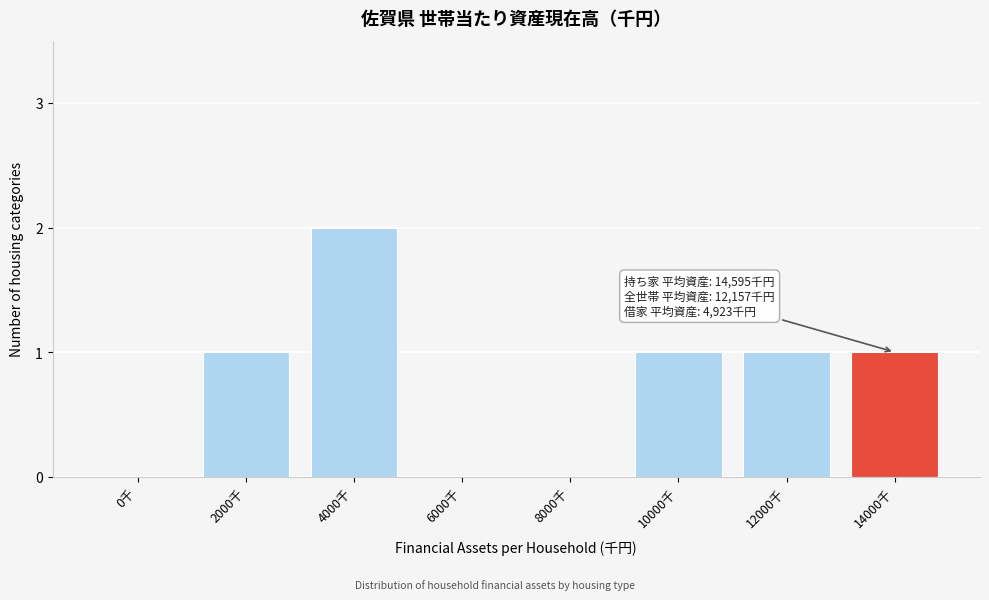

Reading left to right, list all the values displayed in this chart.

0千=0	2000千=1	4000千=2	6000千=0	8000千=0	10000千=1	12000千=1	14000千=1